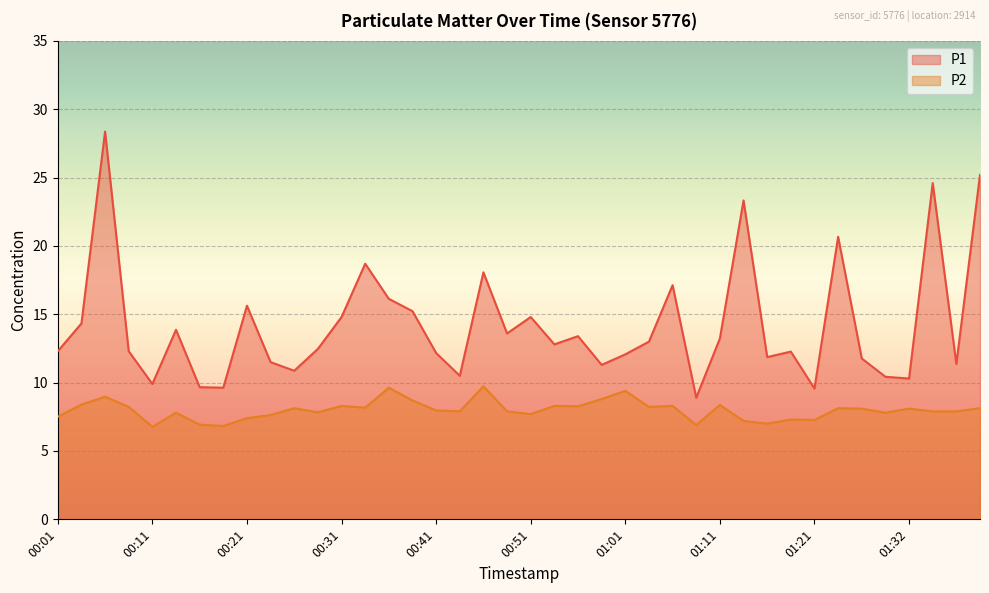

How many data points in P2 are less than 8?

20